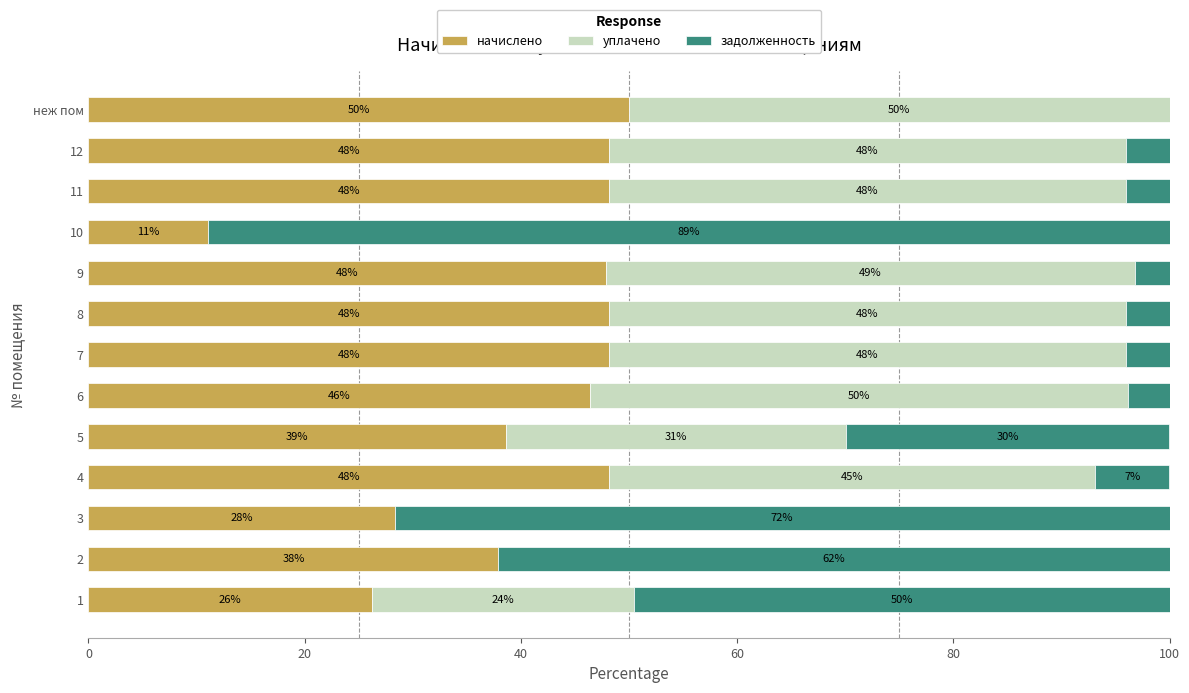

What is the sum of the начислено values at 9 and 12?

96.0